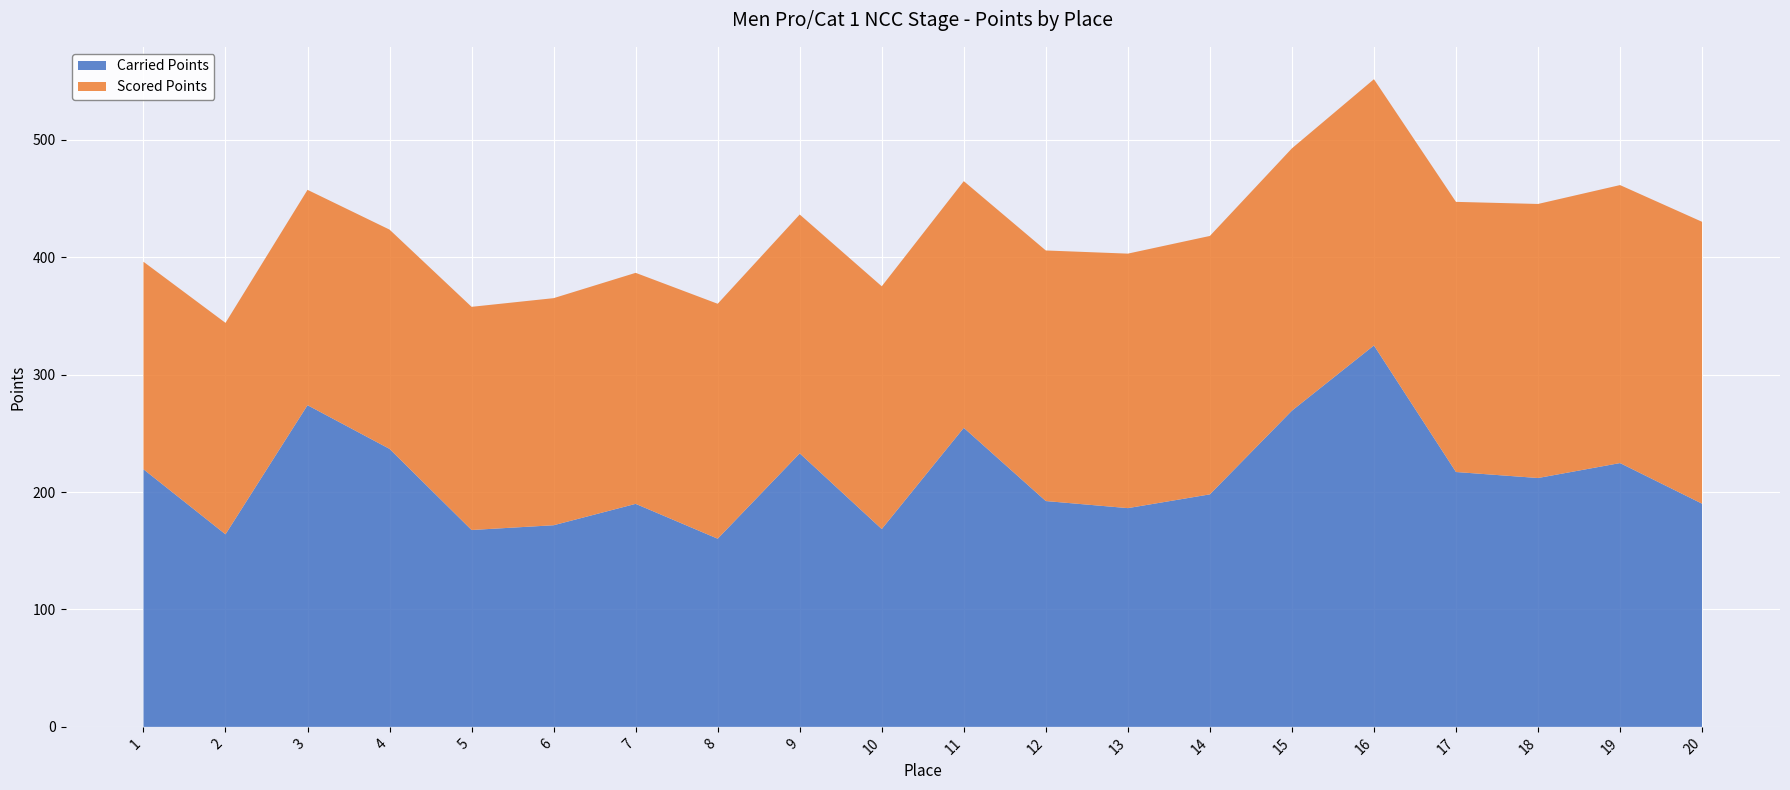

Reading right to left, list all the values displayed in this chart.

Carried Points: 20=190.1	19=224.7	18=211.9	17=217.1	16=324.8	15=269.3	14=198.0	13=186.3	12=192.3	11=254.7	10=168.5	9=232.9	8=160.2	7=189.9	6=171.7	5=167.7	4=236.7	3=274.0	2=164.0	1=219.4
Scored Points: 20=240.1	19=236.7	18=233.4	17=230.1	16=226.7	15=223.4	14=220.1	13=216.7	12=213.4	11=210.1	10=206.7	9=203.4	8=200.1	7=196.7	6=193.4	5=190.1	4=186.7	3=183.4	2=180.1	1=176.7